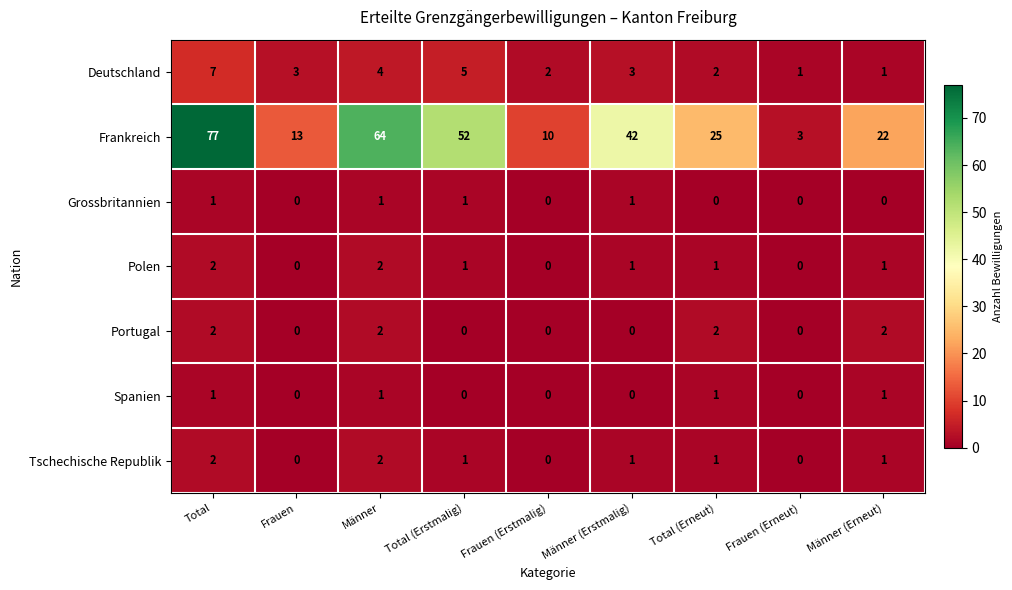

What is the sum of all Deutschland values?

28